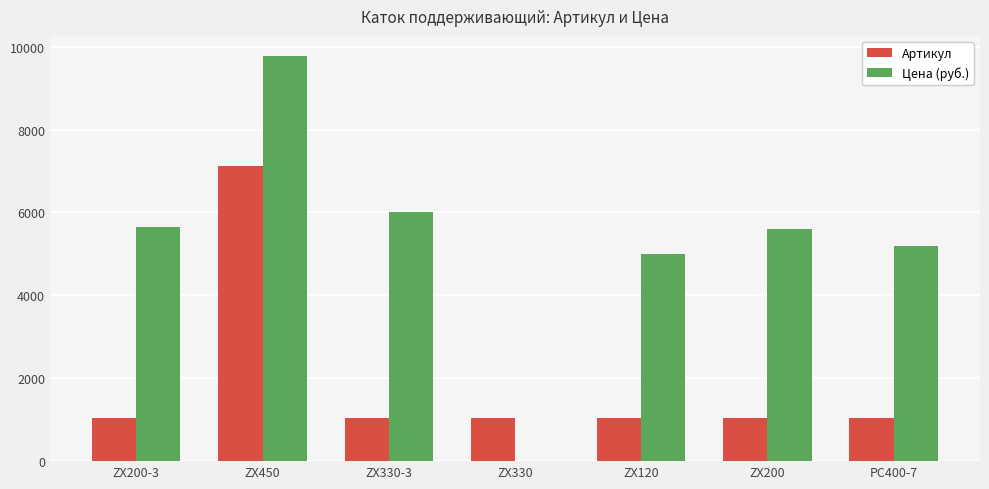

At which label does Цена (руб.) first exceed 5600?

ZX200-3